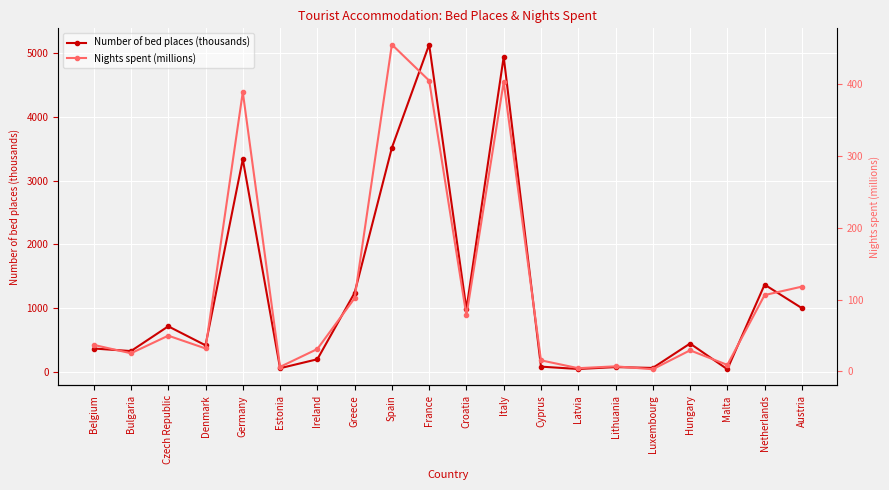

Is the value of Nights spent (millions) at Croatia greater than the value of Number of bed places (thousands) at Germany?

No